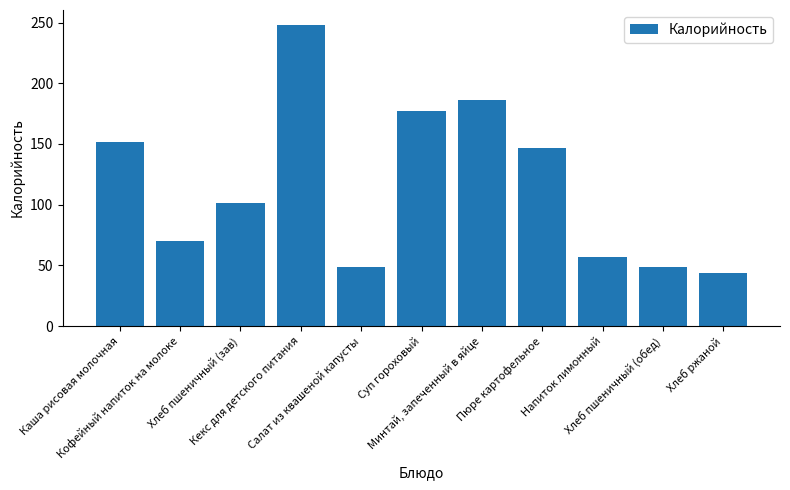

What is the sum of the values at Суп гороховый and Салат из квашеной капусты?

226